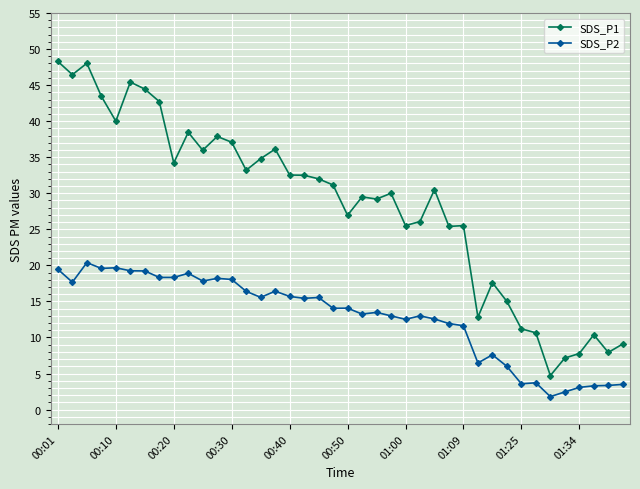

True or false: SDS_P1 and SDS_P2 intersect in this chart.

False